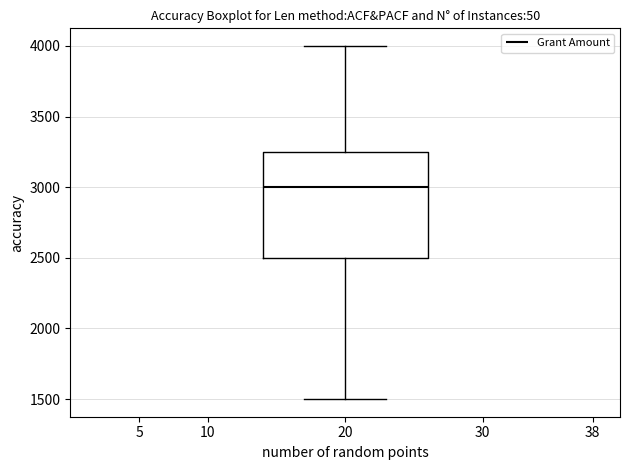

Where is the lower edge of the box at x = 20 on the y-axis? The values are not printed on the chart, so give them approximately, as read against the axis.

2500